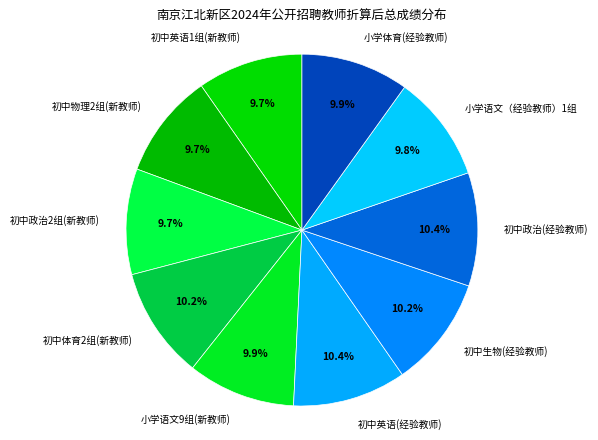

To the nearest percent, what is the average slice percentage?

10%